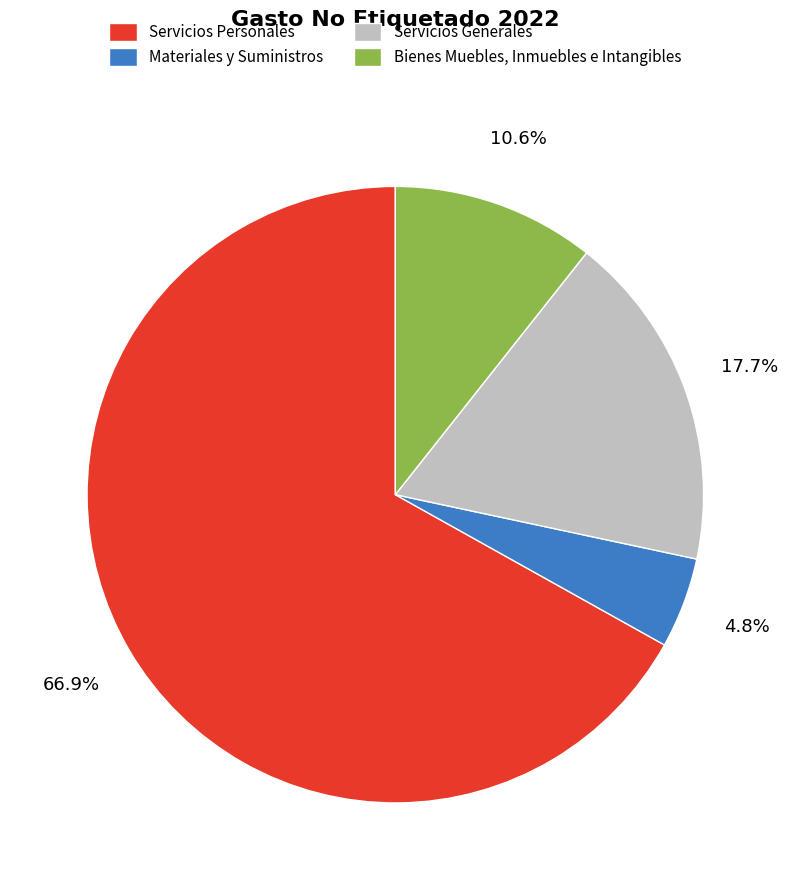

Between Servicios Personales and Servicios Generales, which is larger?

Servicios Personales